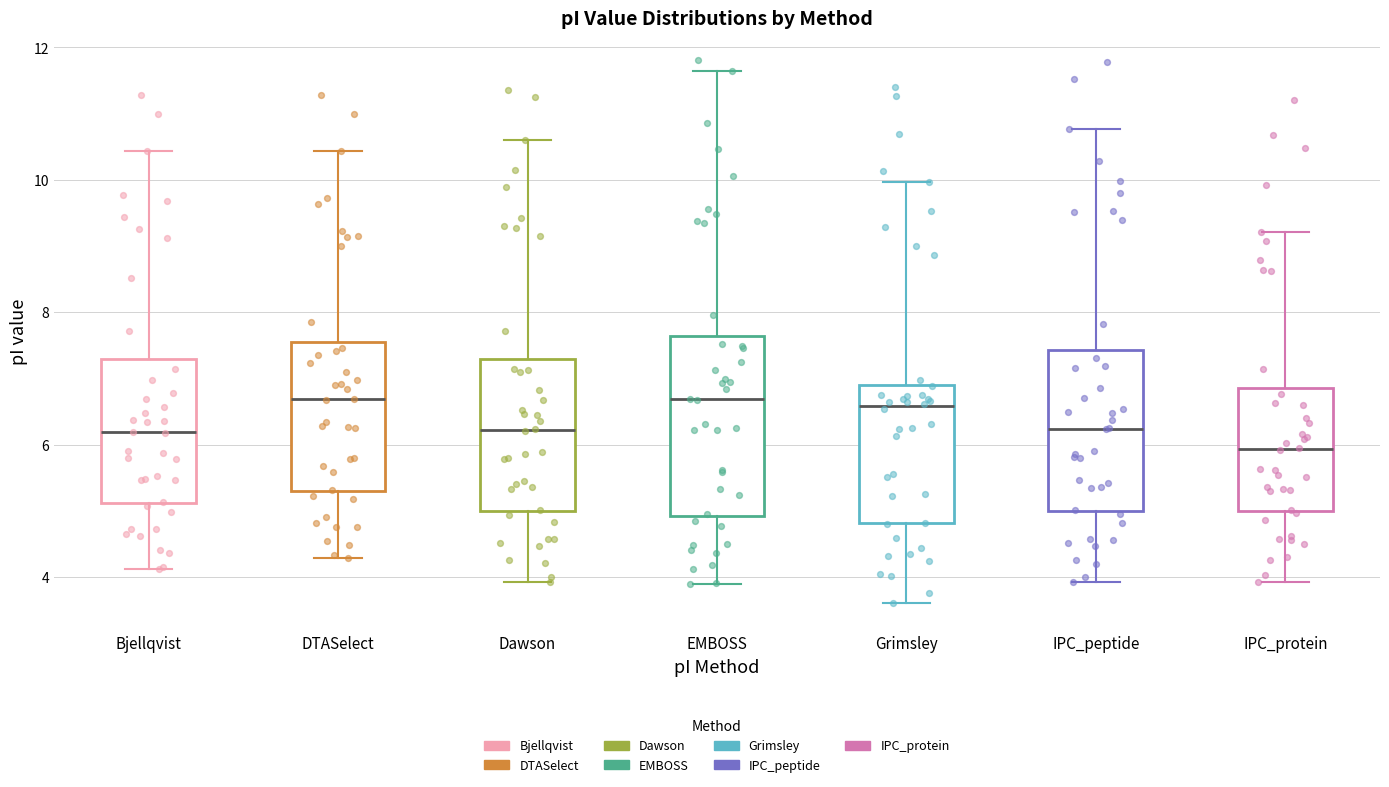

Reading left to right, read every box against the y-axis: the position of its median line, the range the box covers, and the ends of its whiskers. The values are not printed on the chart, so give them approximately, as read against the axis.

Bjellqvist: median 6.2, box 5.2 to 7.2, whiskers 4.2 to 10.4
DTASelect: median 6.6, box 5.2 to 7.6, whiskers 4.2 to 10.4
Dawson: median 6.2, box 5.0 to 7.2, whiskers 4.0 to 10.6
EMBOSS: median 6.6, box 5.0 to 7.6, whiskers 3.8 to 11.6
Grimsley: median 6.6, box 4.8 to 7.0, whiskers 3.6 to 10.0
IPC_peptide: median 6.2, box 5.0 to 7.4, whiskers 4.0 to 10.8
IPC_protein: median 6.0, box 5.0 to 6.8, whiskers 4.0 to 9.2